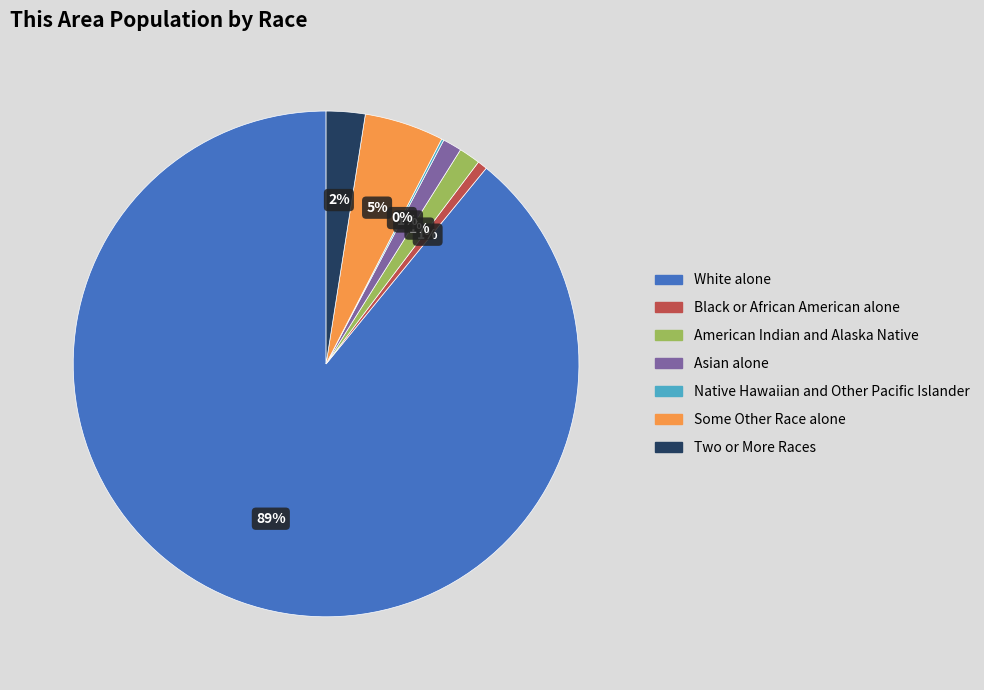

The Black or African American alone slice represents 1% of the pie. True or false?

True